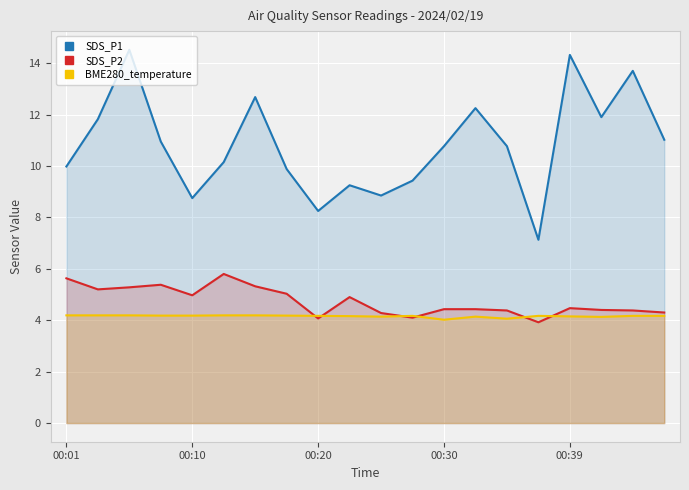

Which series has the largest total across all categories?

SDS_P1